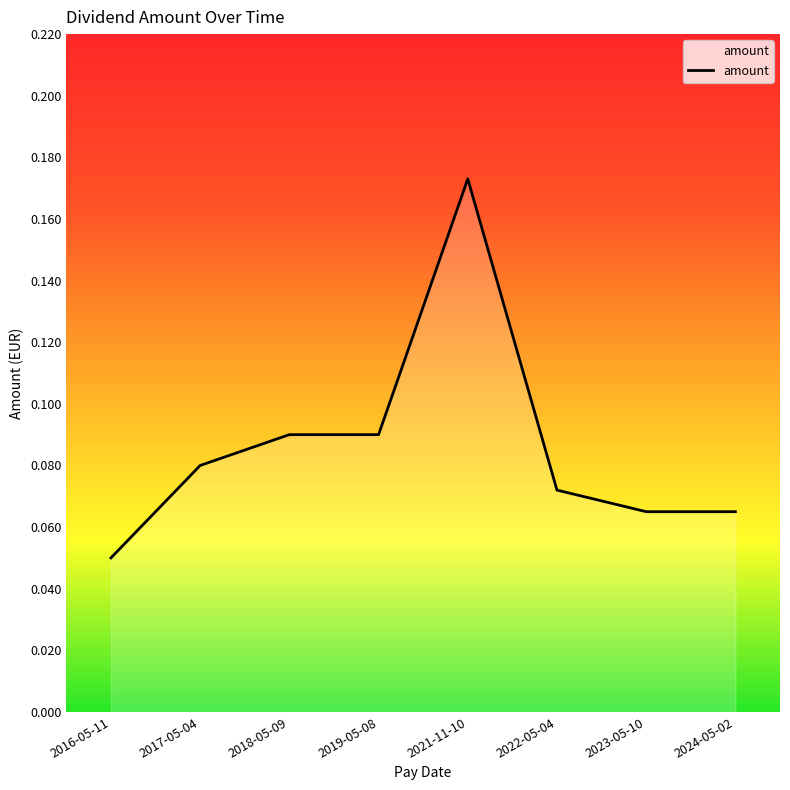

At which label is the value closest to 0?

2016-05-11